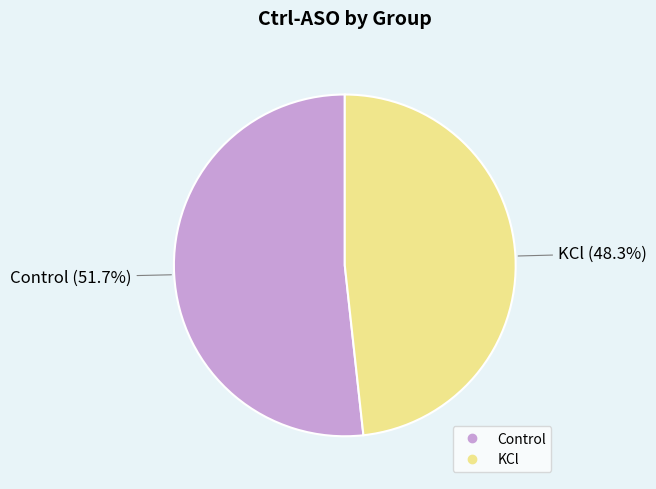

Do KCl and Control together represent more than half of the pie?

Yes